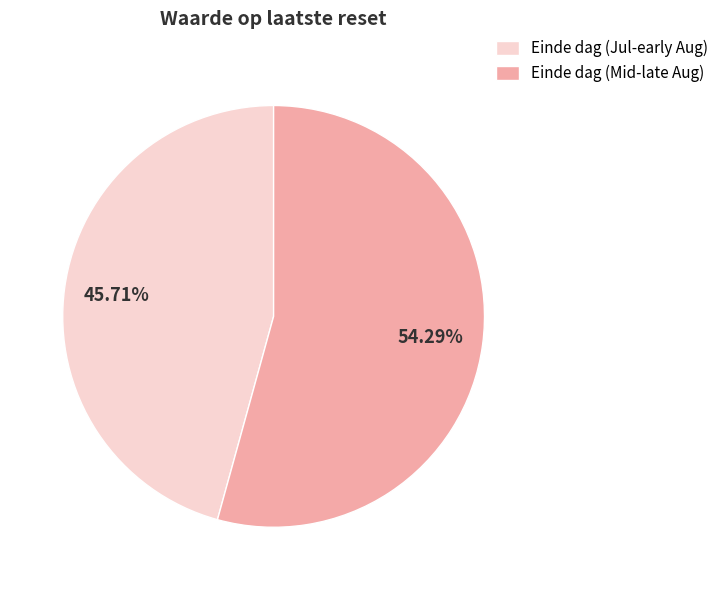

How many segments does this pie chart have?

2